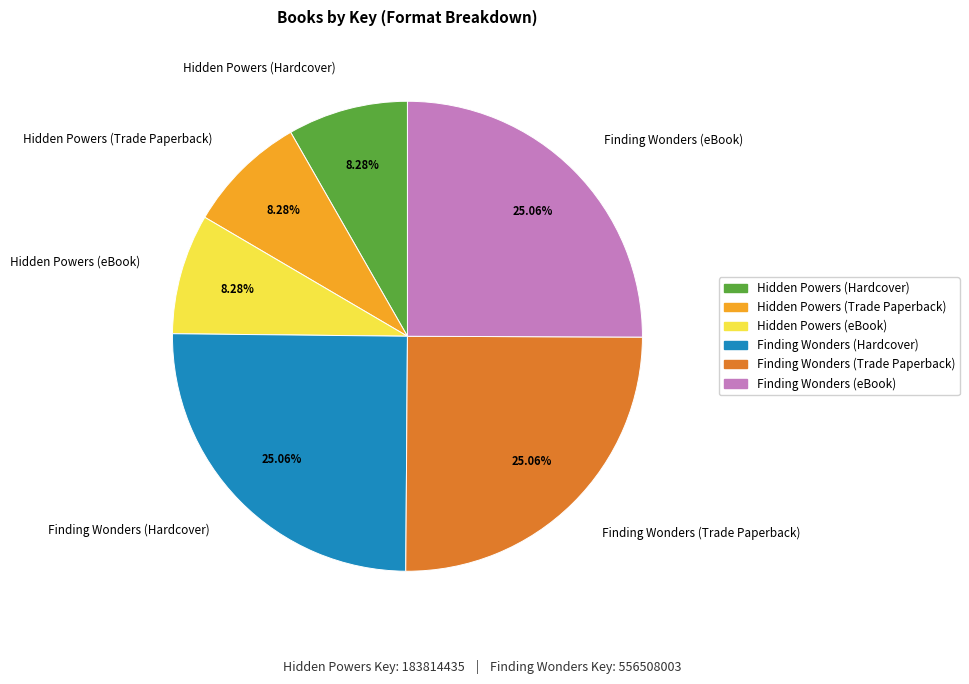

True or false: Finding Wonders (eBook) accounts for 17% of the total.

False